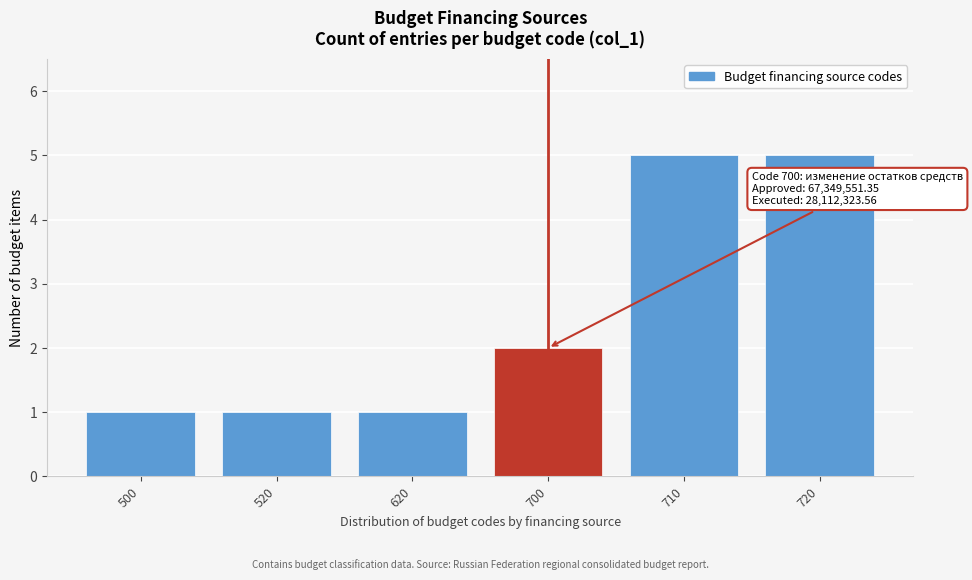

Reading left to right, what are all the values shown in this chart?

500=1	520=1	620=1	700=2	710=5	720=5